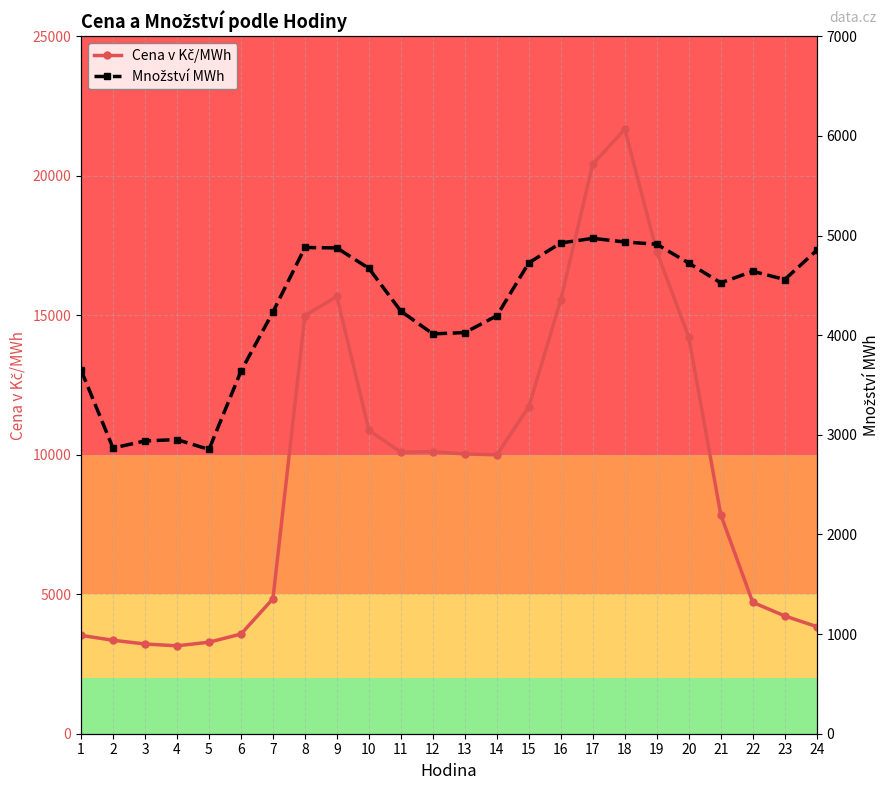

Rank the series by their average value, from highest to lowest.

Cena v Kč/MWh, Množství MWh